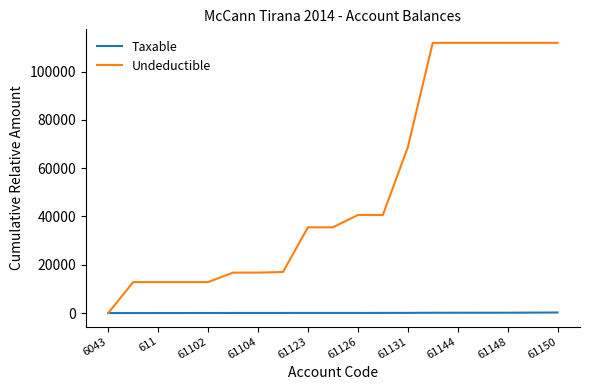

Which series has the largest total across all categories?

Undeductible